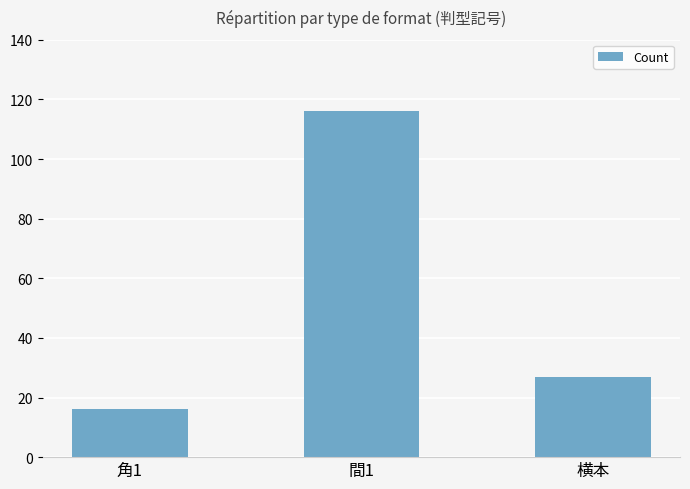

Reading left to right, transcribe all the data shown in this chart.

角1=16	間1=116	横本=27